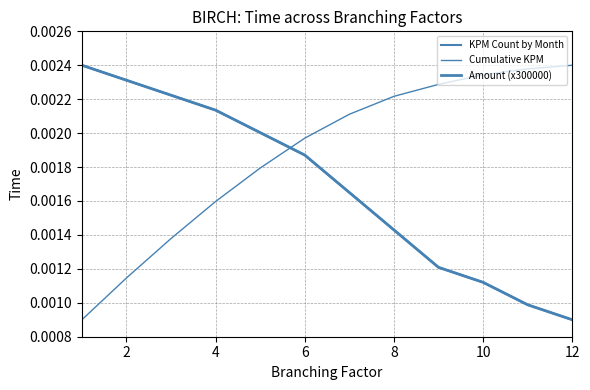

At which category is the sum across all series the highest?

4